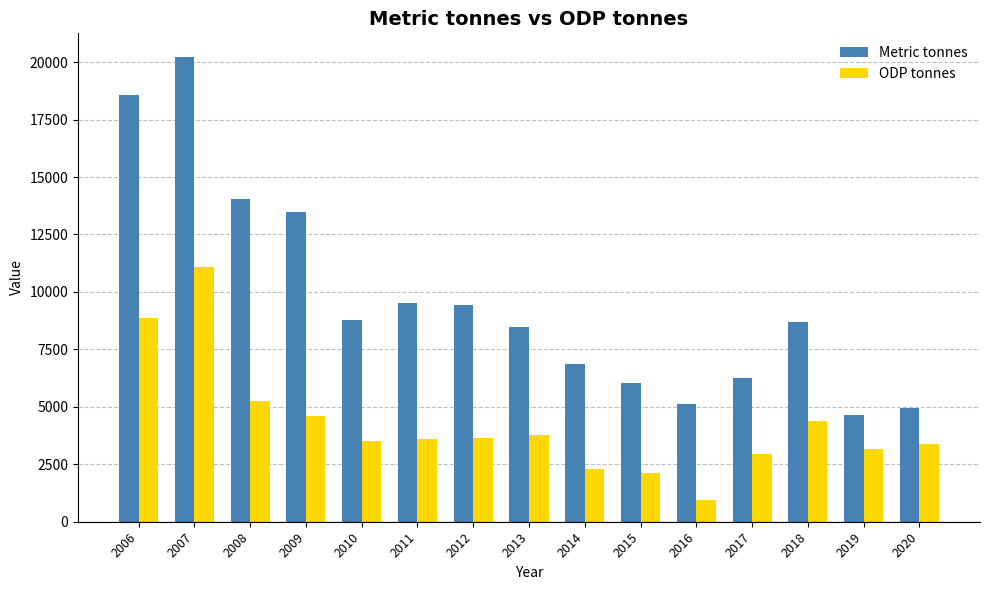

True or false: Metric tonnes has a value of 8680.0 at 2008.

False